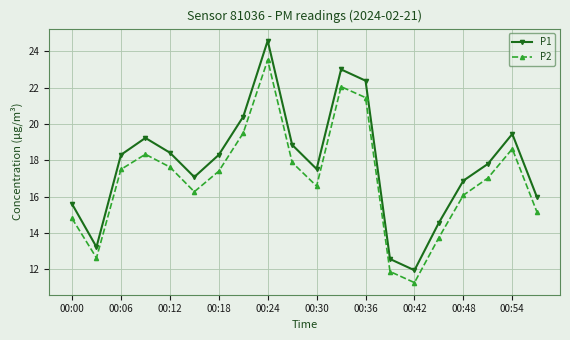

List the series in order of their peak value, lowest first.

P2, P1